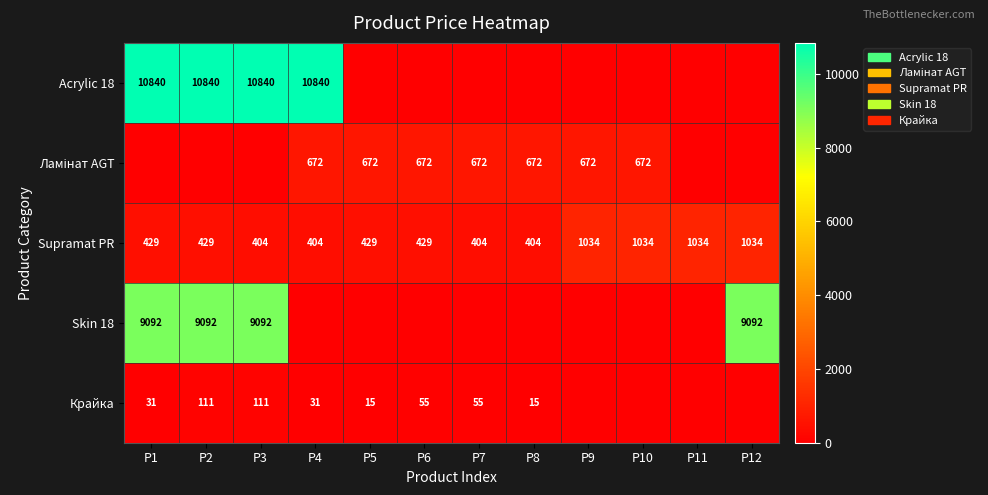

At which category is the sum across all series the highest?

P2